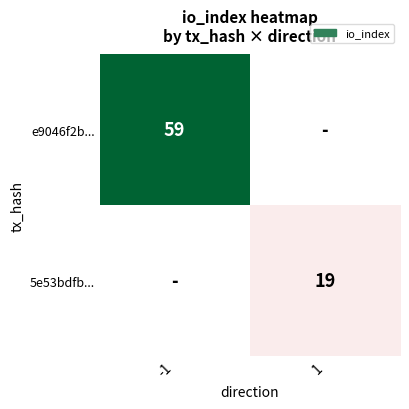

Is it true that e9046f2b... equals 59 at -1?

True